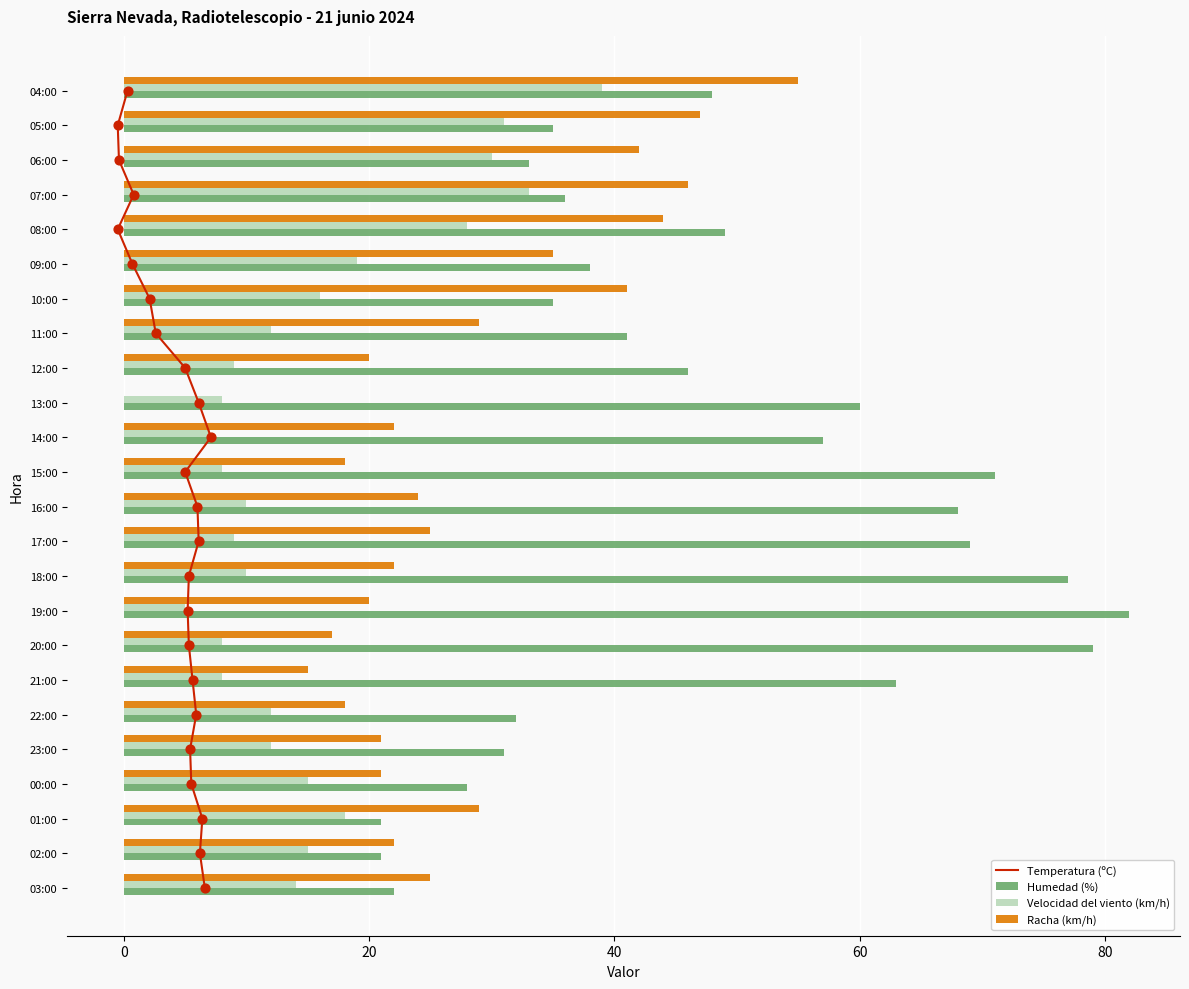

Which series contains the highest Y value?

Humedad (%)